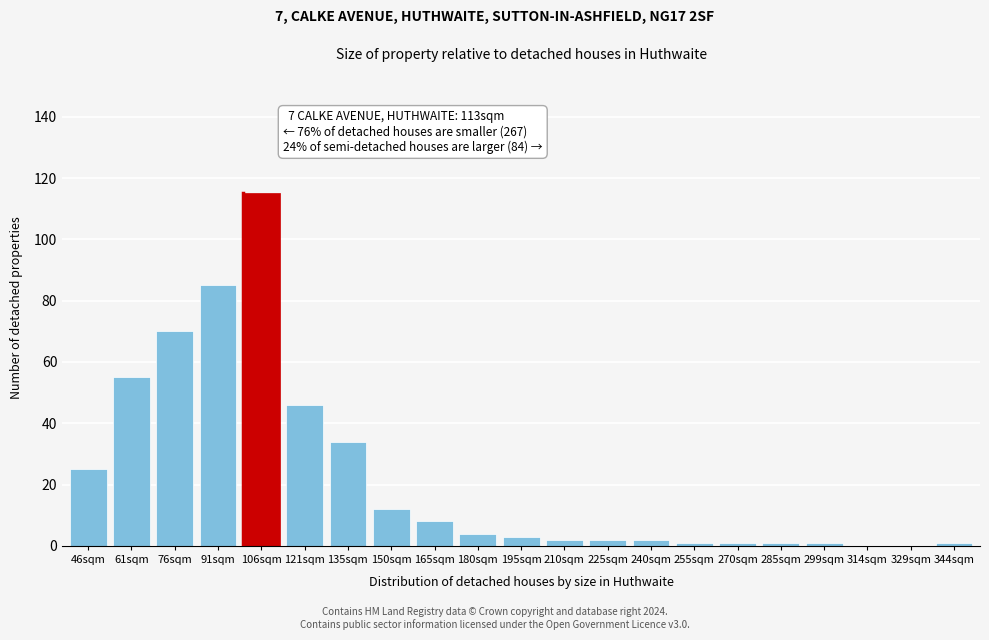

Reading right to left, what are all the values shown in this chart?

344sqm=1	329sqm=0	314sqm=0	299sqm=1	285sqm=1	270sqm=1	255sqm=1	240sqm=2	225sqm=2	210sqm=2	195sqm=3	180sqm=4	165sqm=8	150sqm=12	135sqm=34	121sqm=46	106sqm=115	91sqm=85	76sqm=70	61sqm=55	46sqm=25